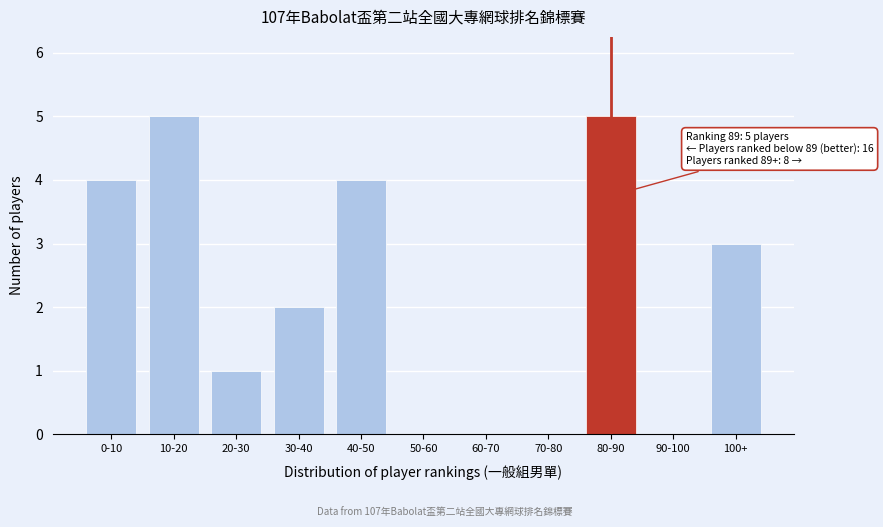

Reading left to right, what are all the values shown in this chart?

0-10=4	10-20=5	20-30=1	30-40=2	40-50=4	50-60=0	60-70=0	70-80=0	80-90=5	90-100=0	100+=3